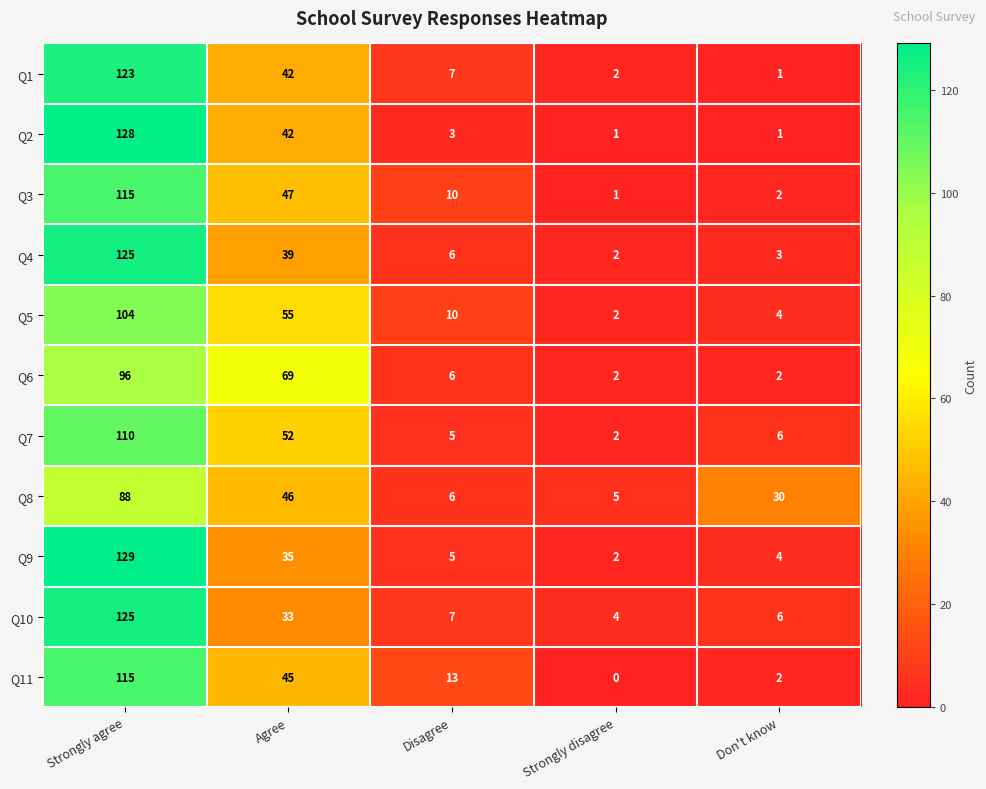

True or false: Q10 has a value of 4 at Strongly disagree.

True